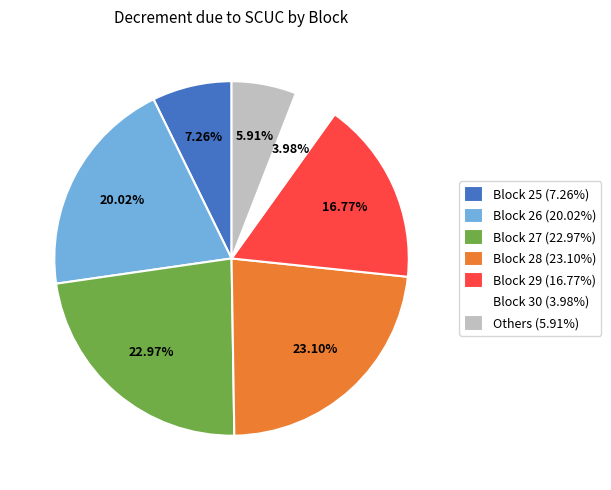

Count the number of slices in the pie.

7